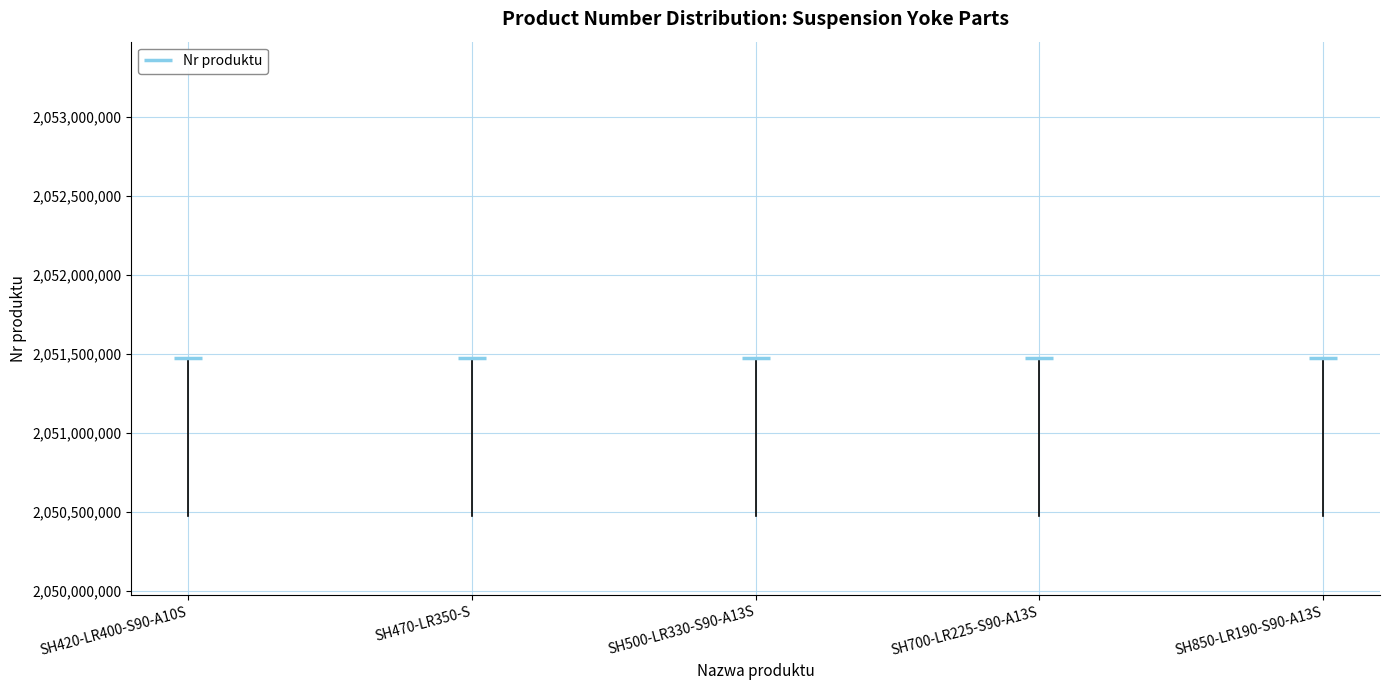

True or false: the data has more than 0 interior local peaks.

True